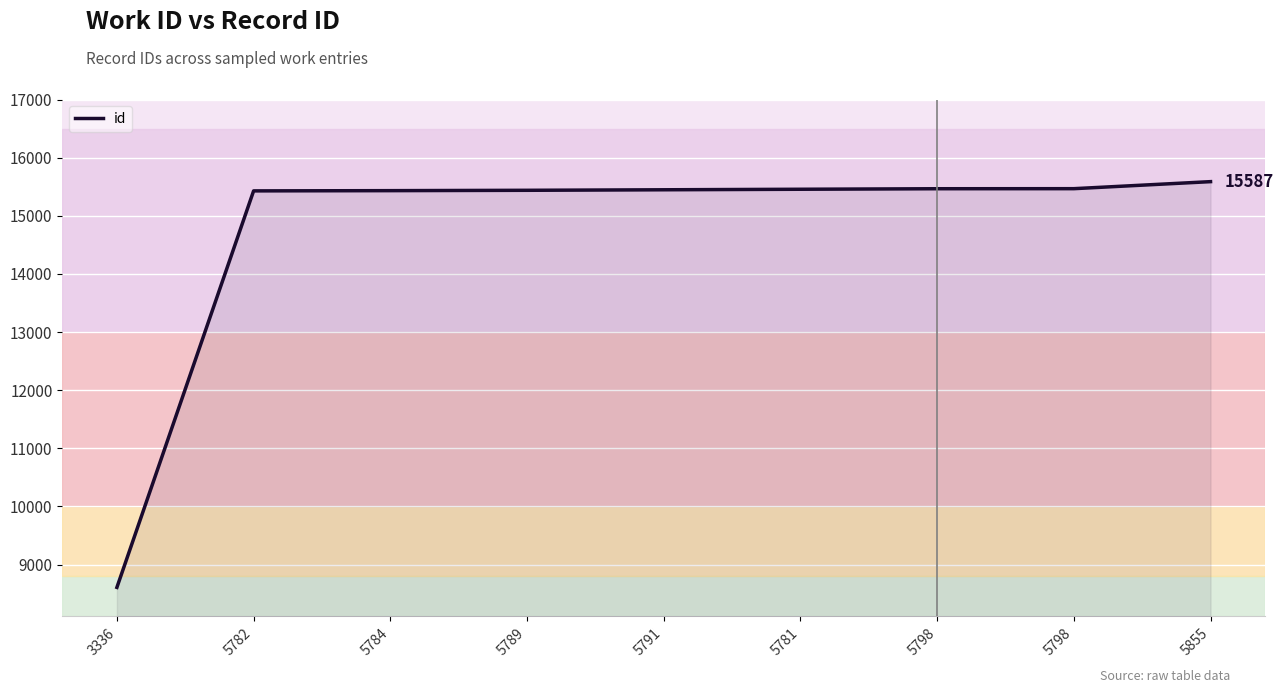

At which label does the data first exceed 15447?

5781